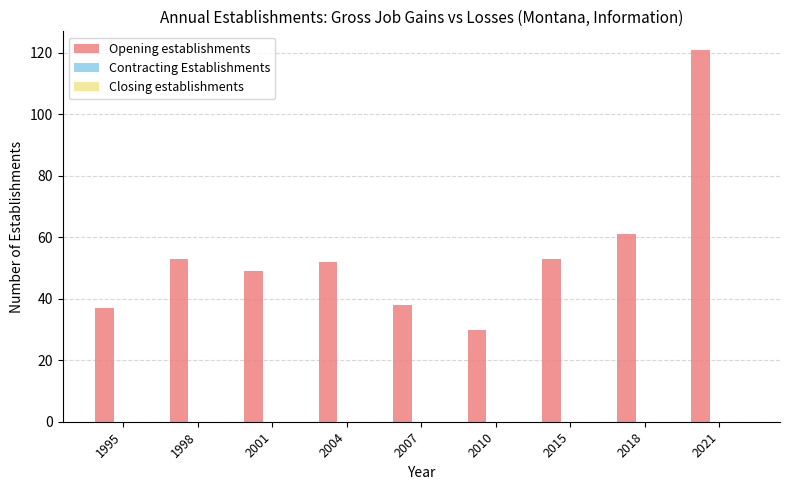

What is the change in value from 2007 to 2021?

+83